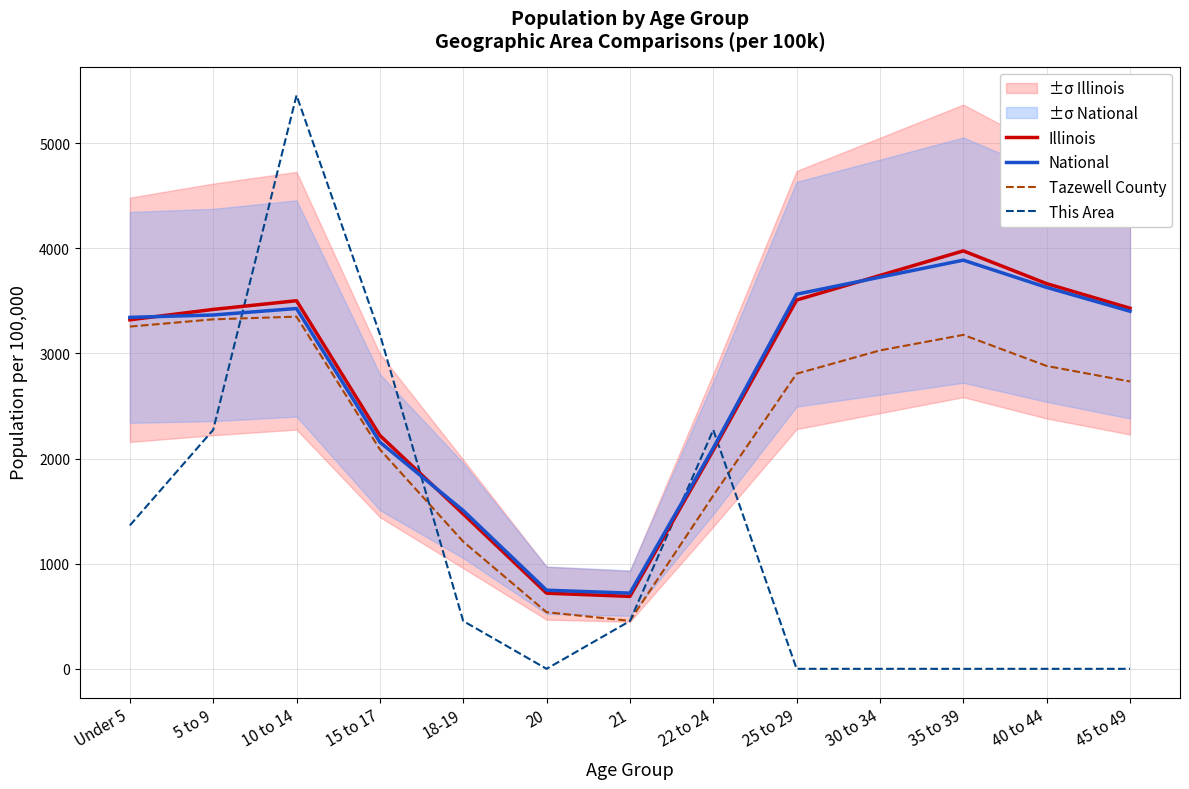

Reading left to right, transcribe all the data shown in this chart.

Illinois: Under 5=3319.3	5 to 9=3418.0	10 to 14=3500.7	15 to 17=2219.3	18-19=1472.9	20=719.4	21=689.2	22 to 24=2079.3	25 to 29=3507.2	30 to 34=3741.0	35 to 39=3974.9	40 to 44=3663.1	45 to 49=3429.3
National: Under 5=3342.4	5 to 9=3365.1	10 to 14=3426.7	15 to 17=2155.9	18-19=1505.3	20=747.6	21=720.1	22 to 24=2099.7	25 to 29=3562.8	30 to 34=3724.8	35 to 39=3886.7	40 to 44=3627.6	45 to 49=3400.9
Tazewell County: Under 5=3254.9	5 to 9=3323.6	10 to 14=3349.5	15 to 17=2086.5	18-19=1209.8	20=538.4	21=456.4	22 to 24=1647.8	25 to 29=2806.6	30 to 34=3028.2	35 to 39=3175.9	40 to 44=2880.5	45 to 49=2732.8
This Area: Under 5=1363.6	5 to 9=2272.7	10 to 14=5454.5	15 to 17=3181.8	18-19=454.5	20=0.0	21=454.5	22 to 24=2272.7	25 to 29=0.0	30 to 34=0.0	35 to 39=0.0	40 to 44=0.0	45 to 49=0.0